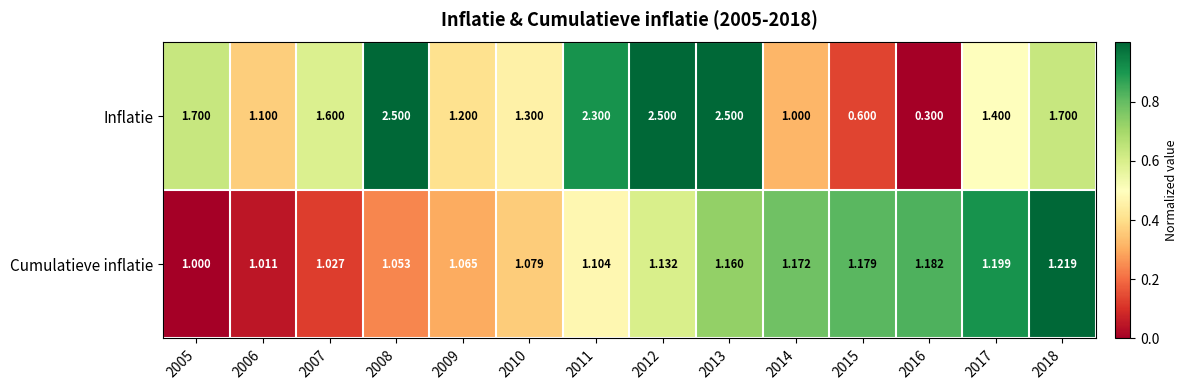

Which series has the largest total across all categories?

Inflatie